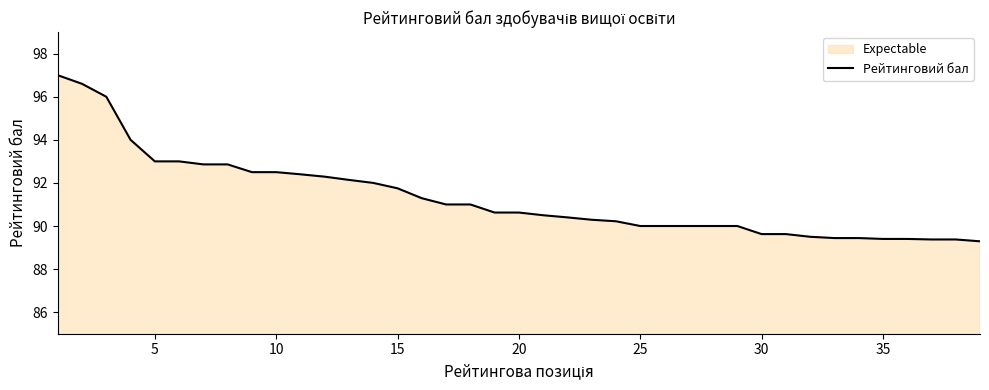

What is the maximum value shown in the chart?

97.0